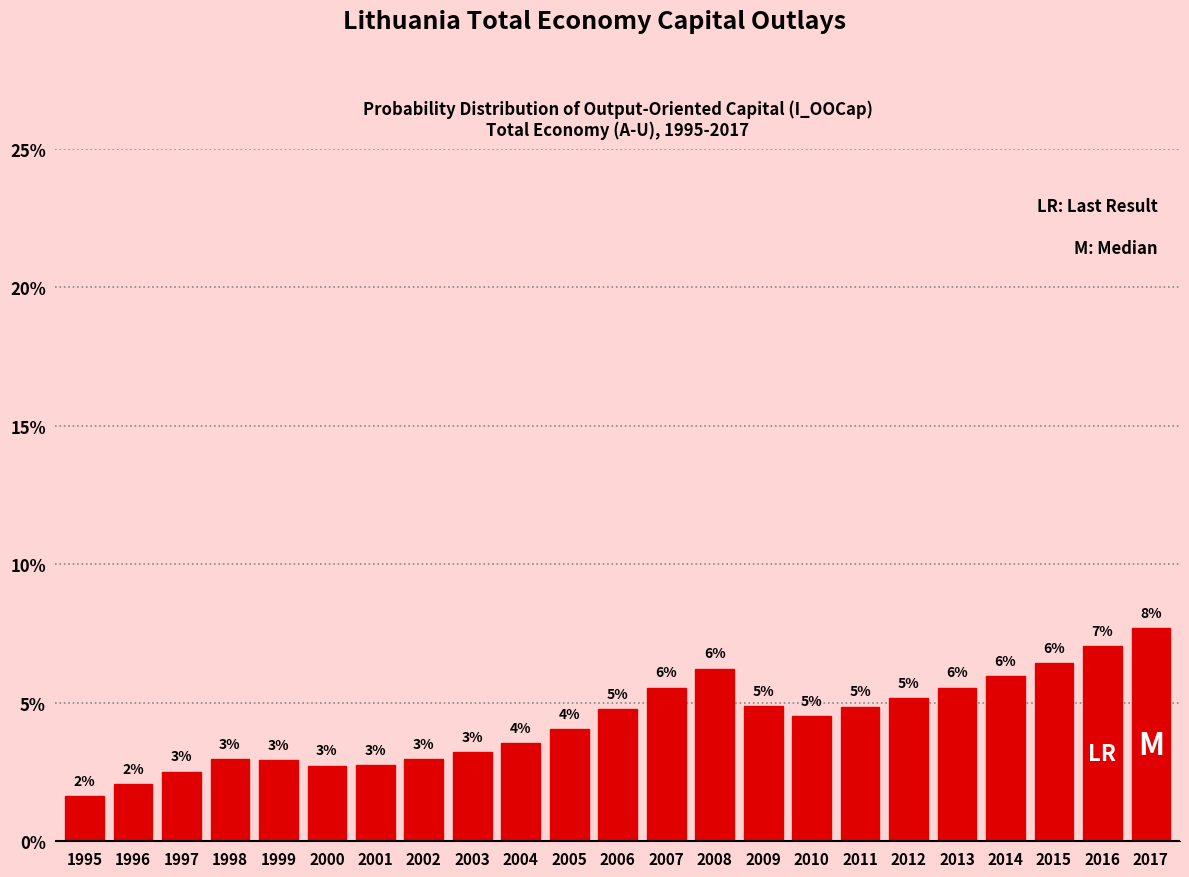

Which category has the highest value across all series?

2017